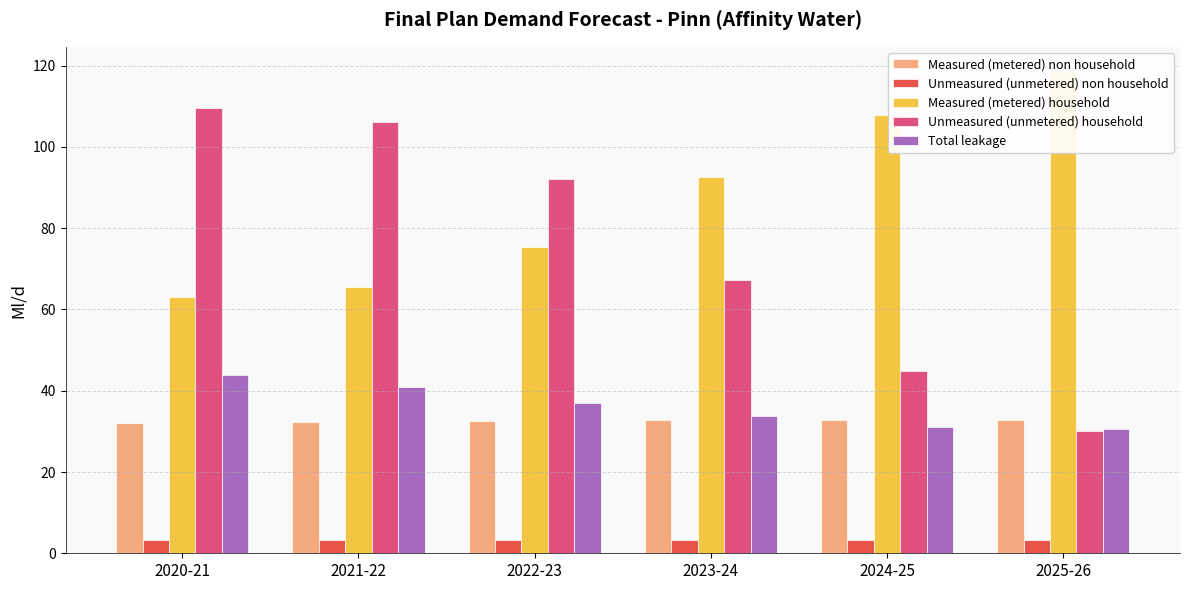

Reading left to right, transcribe all the data shown in this chart.

Measured (metered) non household: 2020-21=32.1	2021-22=32.3	2022-23=32.5	2023-24=32.7	2024-25=32.9	2025-26=32.8
Unmeasured (unmetered) non household: 2020-21=3.4	2021-22=3.4	2022-23=3.4	2023-24=3.4	2024-25=3.4	2025-26=3.3
Measured (metered) household: 2020-21=63.1	2021-22=65.5	2022-23=75.5	2023-24=92.5	2024-25=108.0	2025-26=118.7
Unmeasured (unmetered) household: 2020-21=109.5	2021-22=106.1	2022-23=92.2	2023-24=67.3	2024-25=44.8	2025-26=30.2
Total leakage: 2020-21=43.9	2021-22=41.0	2022-23=37.0	2023-24=33.7	2024-25=31.0	2025-26=30.6